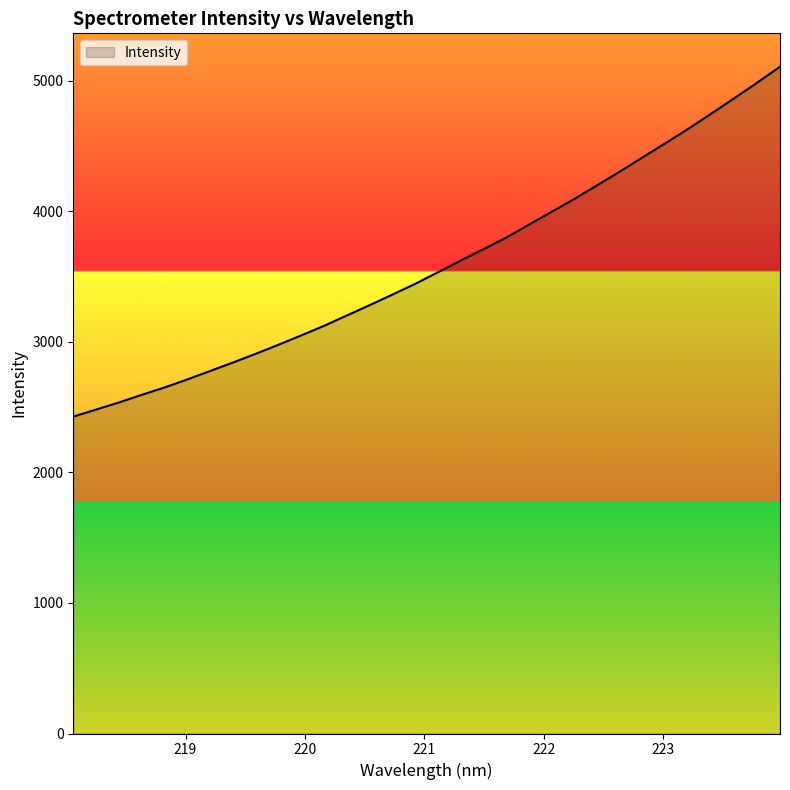

What is the smallest value displayed?

2426.6